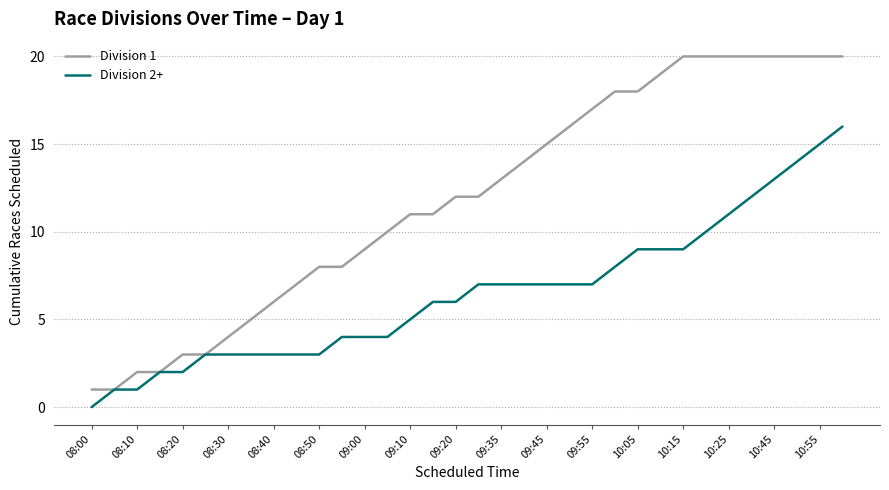

Which series has the widest spread of values?

Division 1